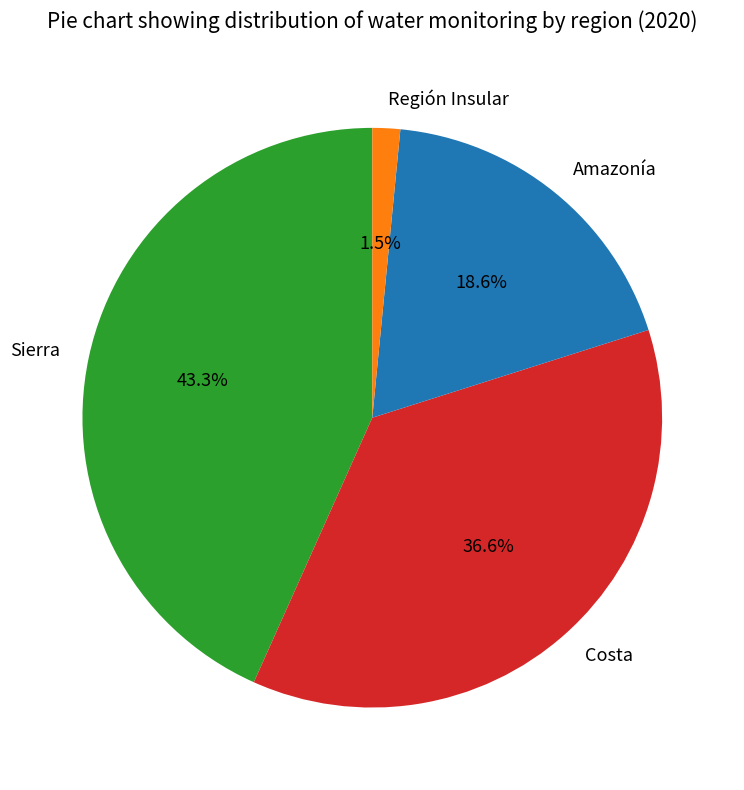

What is the smallest slice in the pie chart?

Región Insular